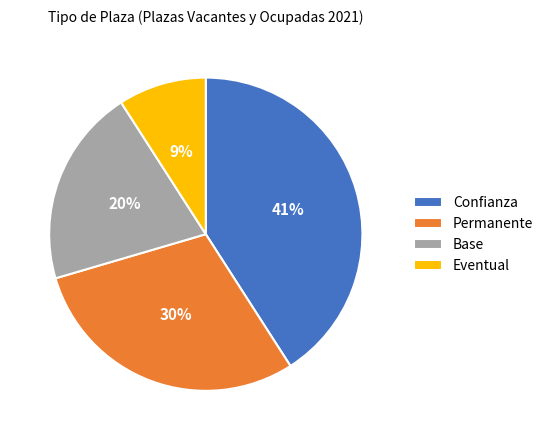

What is the ratio of the value at Base to the value at Permanente?

0.7